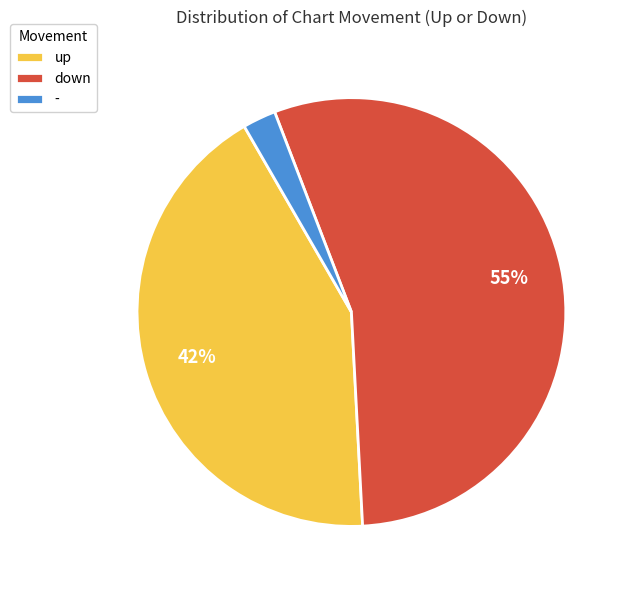

Between - and down, which is larger?

down